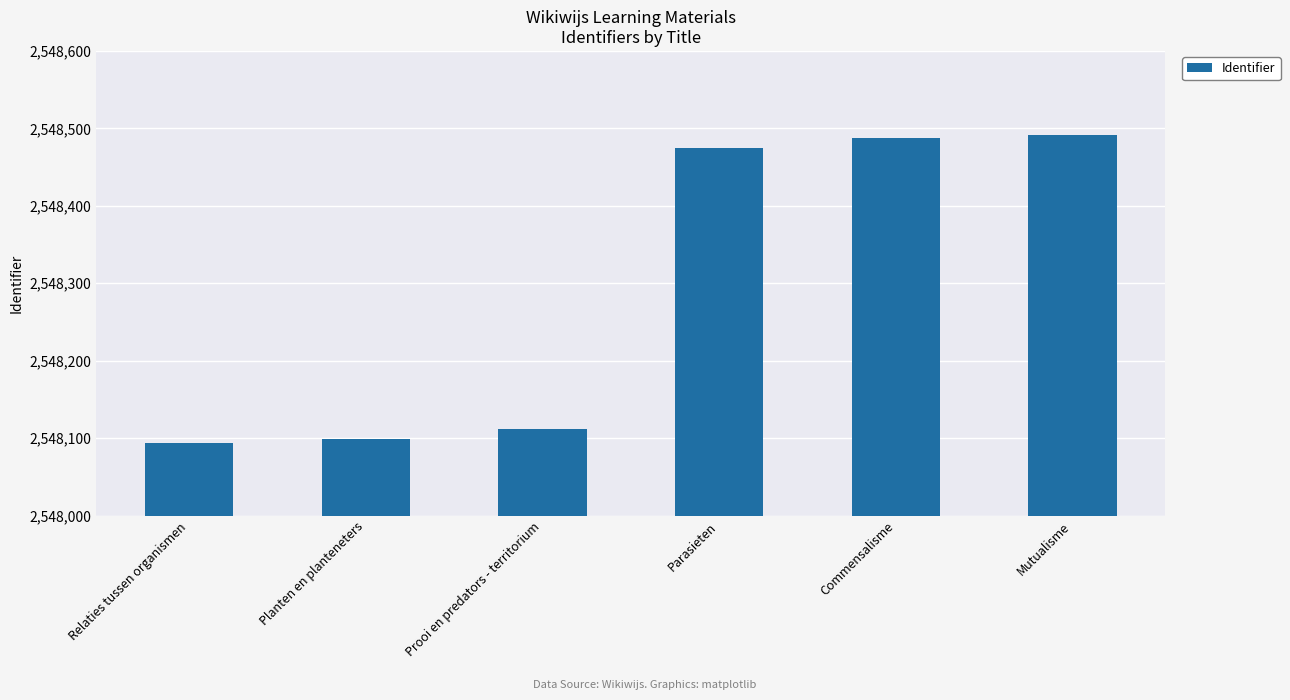

At which category does the chart reach its minimum across all series?

Relaties tussen organismen